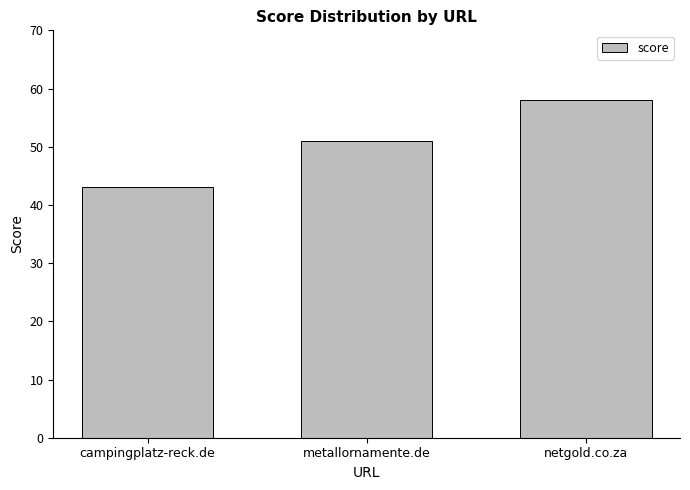

Reading left to right, extract all data points from this chart.

campingplatz-reck.de=43	metallornamente.de=51	netgold.co.za=58